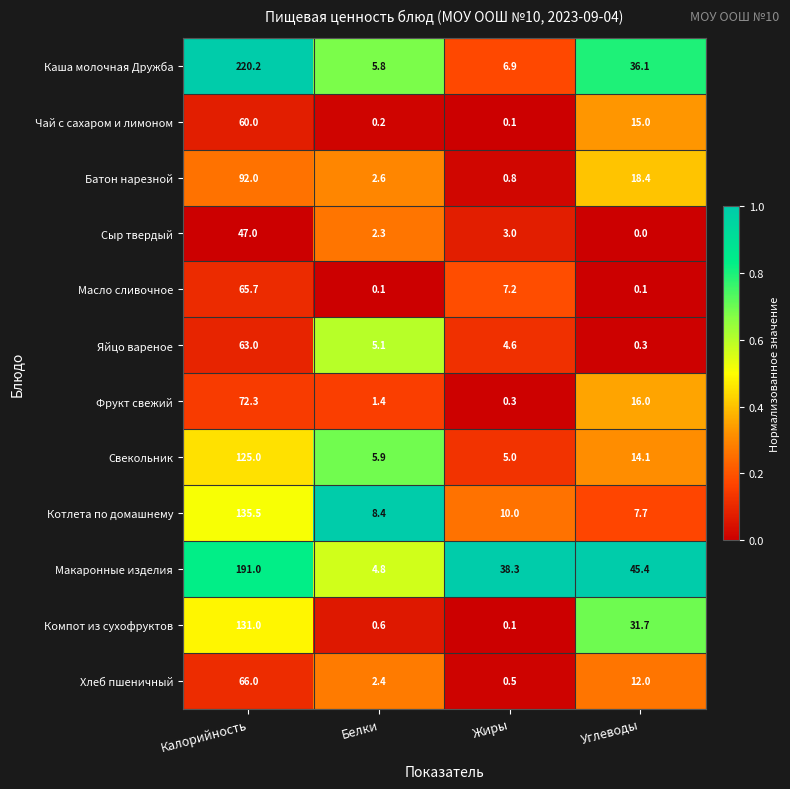

Which category has the highest value in the Чай с сахаром и лимоном series?

Калорийность